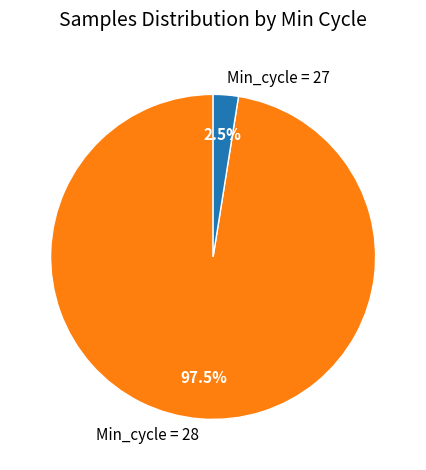

Rank the categories by value from highest to lowest.

Min_cycle = 28, Min_cycle = 27